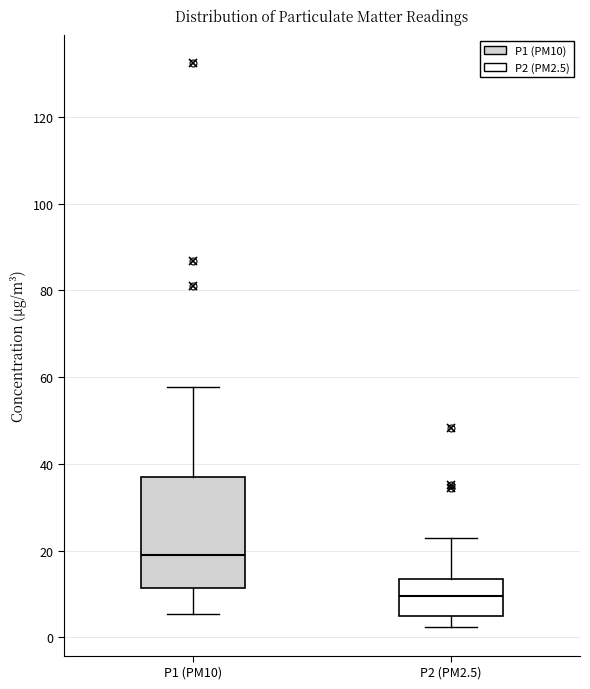

Reading left to right, read every box against the y-axis: the position of its median line, the range the box covers, and the ends of its whiskers. The values are not printed on the chart, so give them approximately, as read against the axis.

P1 (PM10): median 20, box 12 to 36, whiskers 6 to 58
P2 (PM2.5): median 10, box 4 to 14, whiskers 2 to 22